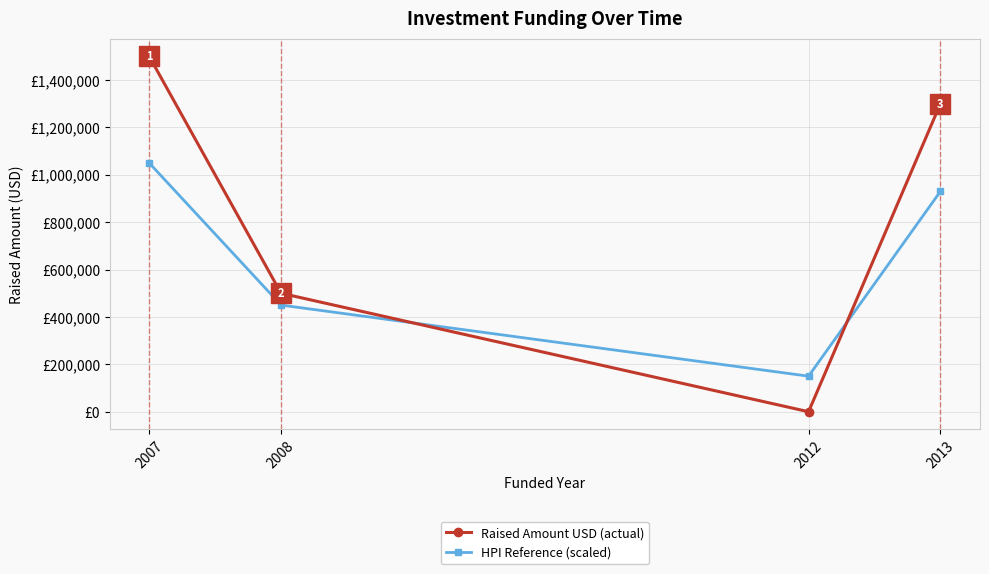

Where is Raised Amount USD (actual) nearest to the value 750000?

2008